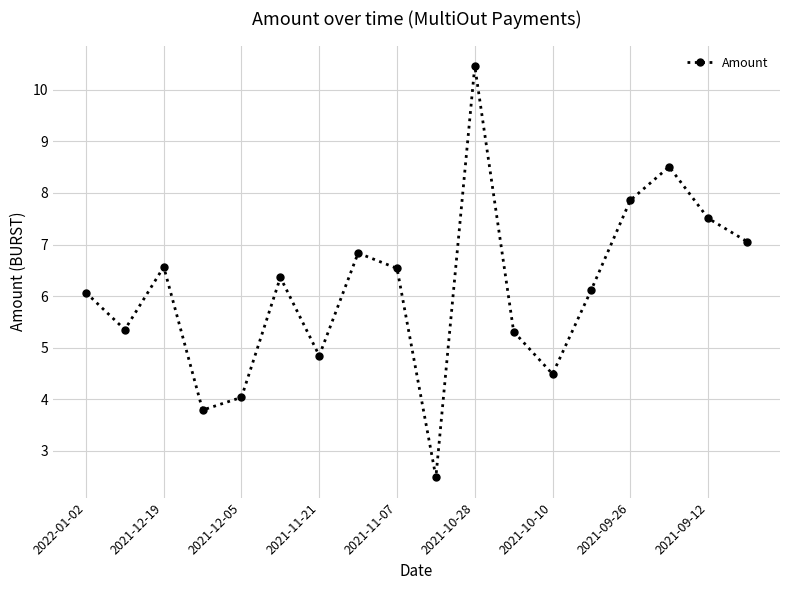

What is the difference between the maximum and minimum values?

8.0